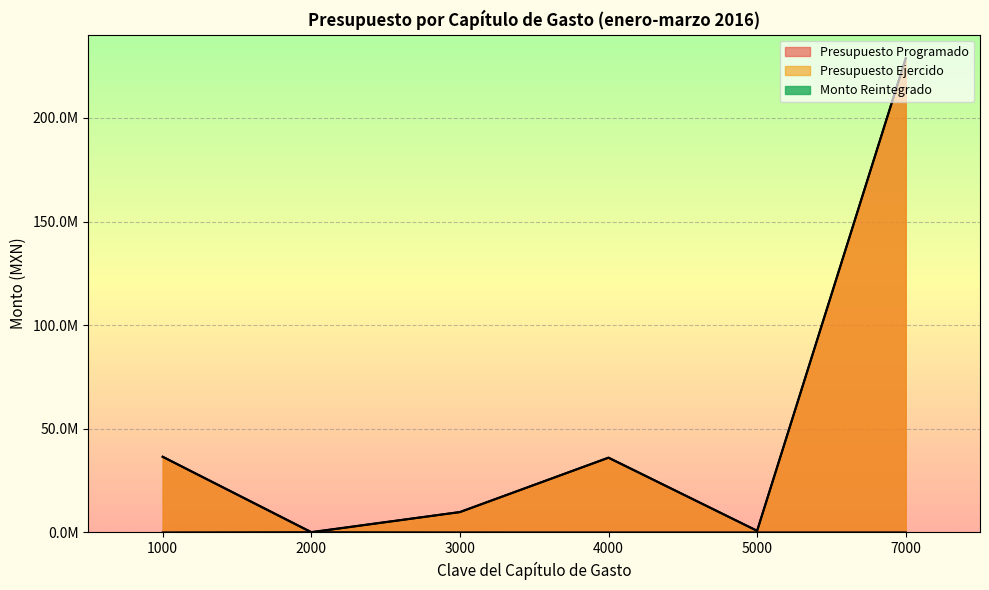

Which series has the largest total across all categories?

Presupuesto Programado